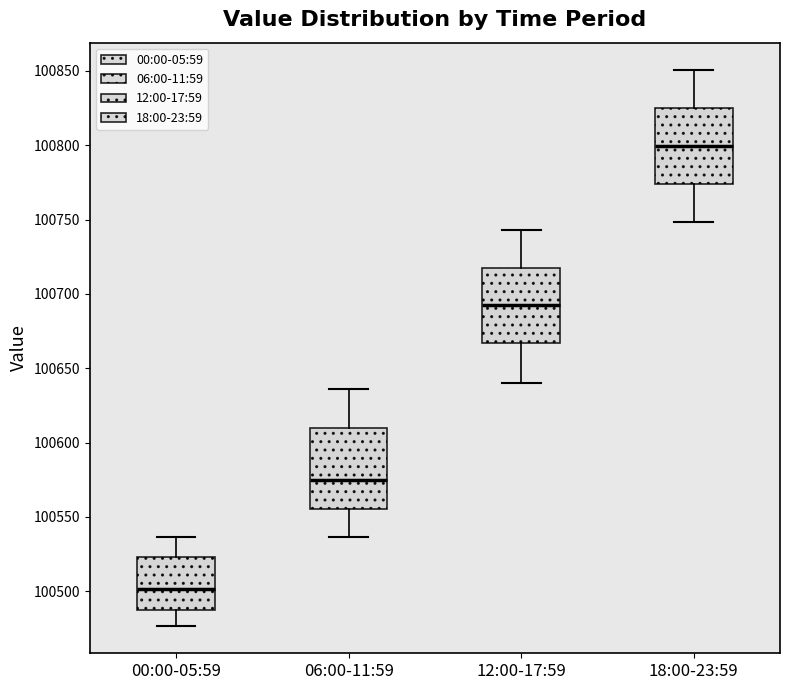

Reading left to right, transcribe this box plot: for each box, give where its median line is, the range the box spans, and where its two whiskers end, as read against the y-axis. The values are not printed on the chart, so give them approximately, as read against the axis.

00:00-05:59: median 100500, box 100490 to 100525, whiskers 100475 to 100535
06:00-11:59: median 100575, box 100555 to 100610, whiskers 100535 to 100635
12:00-17:59: median 100690, box 100665 to 100720, whiskers 100640 to 100745
18:00-23:59: median 100800, box 100775 to 100825, whiskers 100750 to 100850